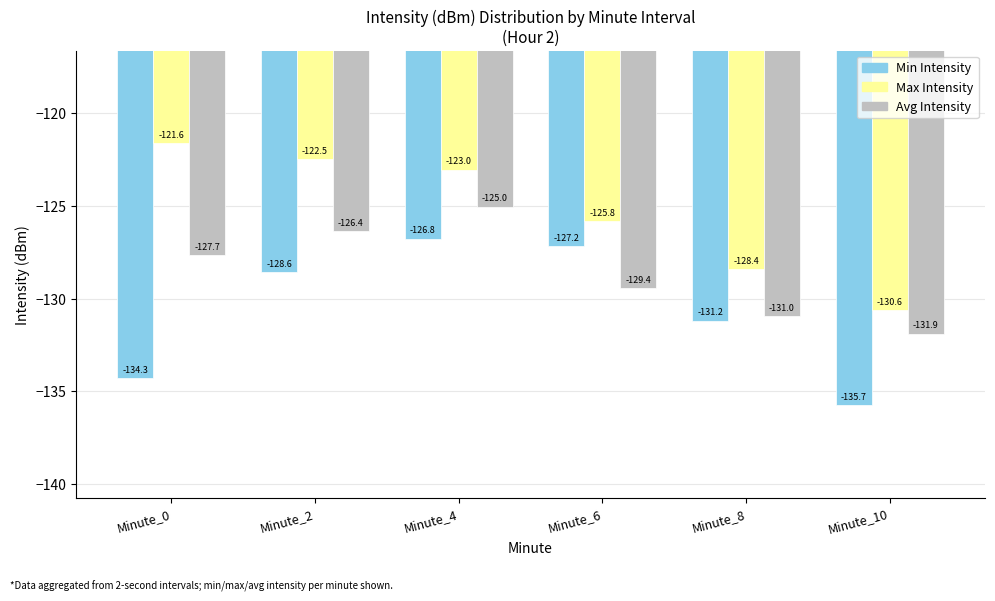

List the labels in order of Min Intensity value, smallest first.

Minute_10, Minute_0, Minute_8, Minute_2, Minute_6, Minute_4